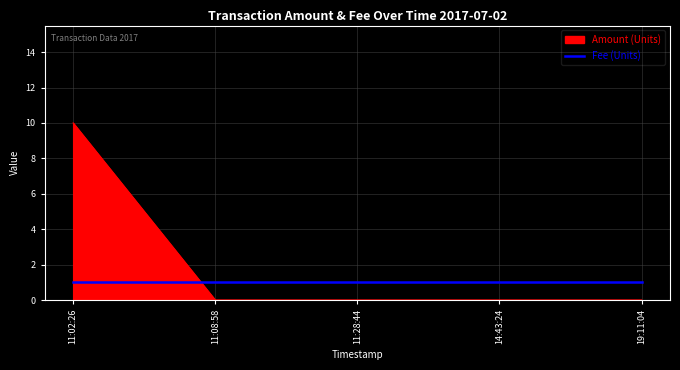

Which series has the largest total across all categories?

Amount (Units)